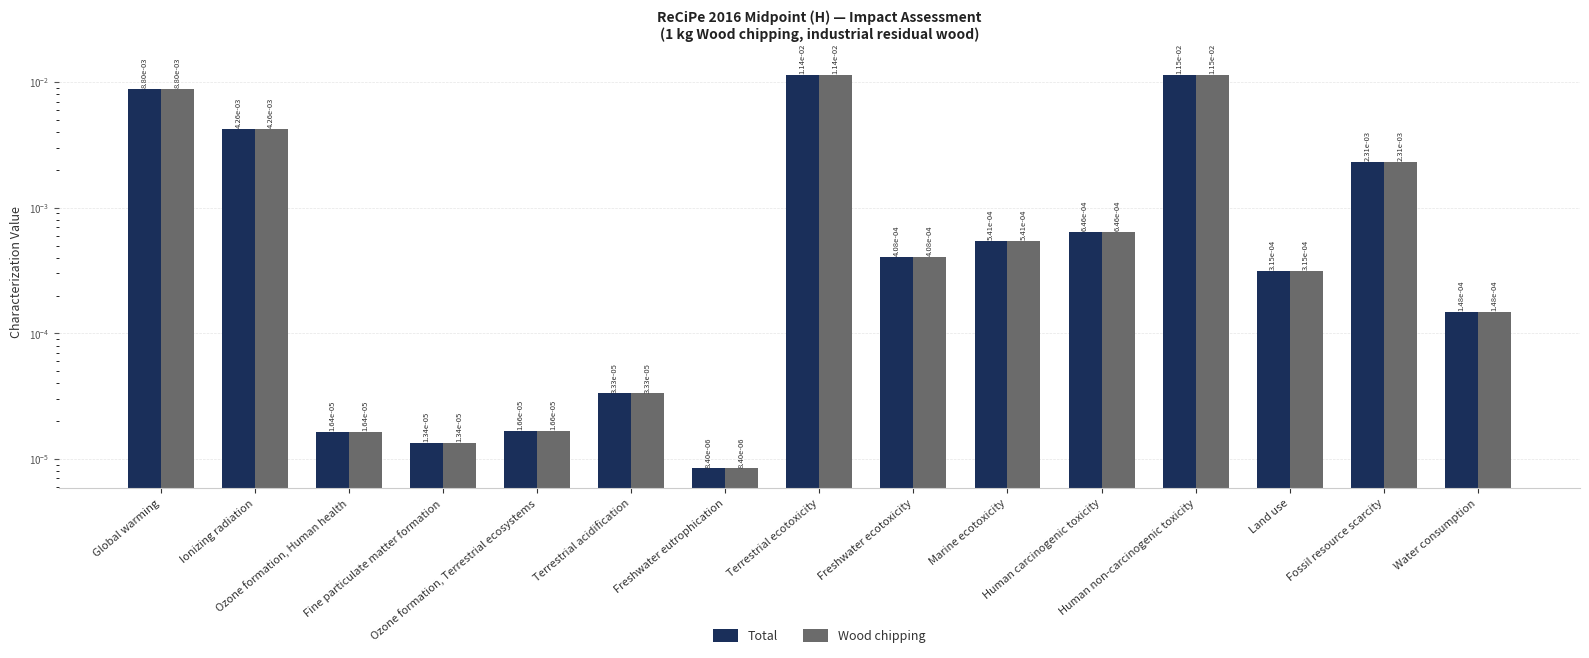

What is the label of the 15th bar from the right?

Global warming